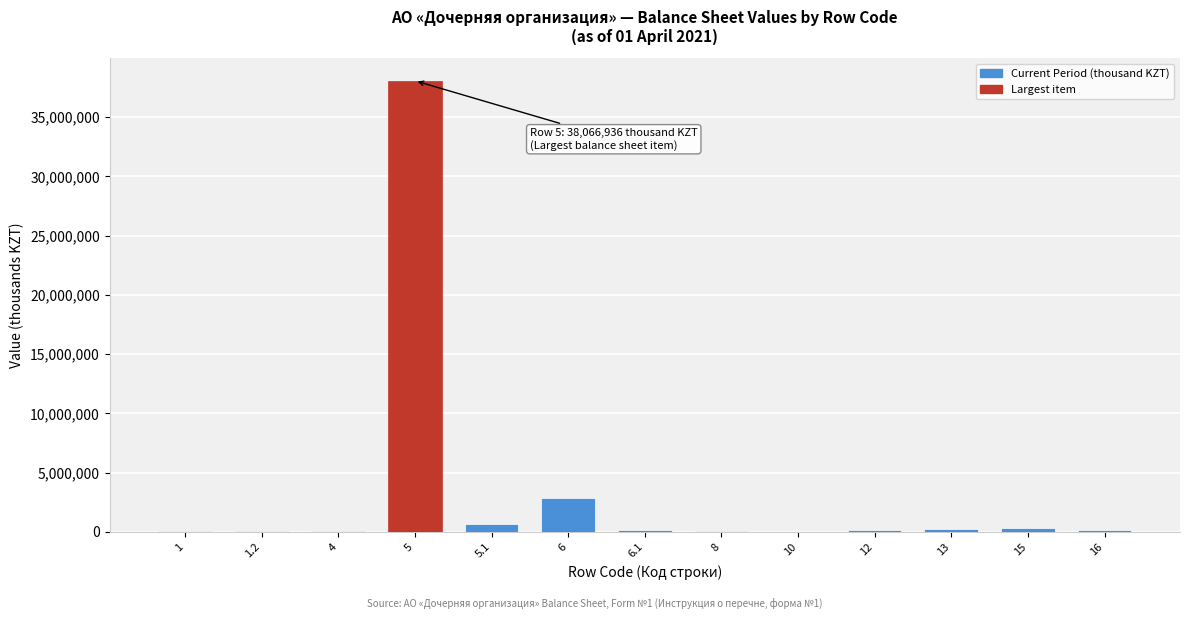

What is the sum of all values?

42751926